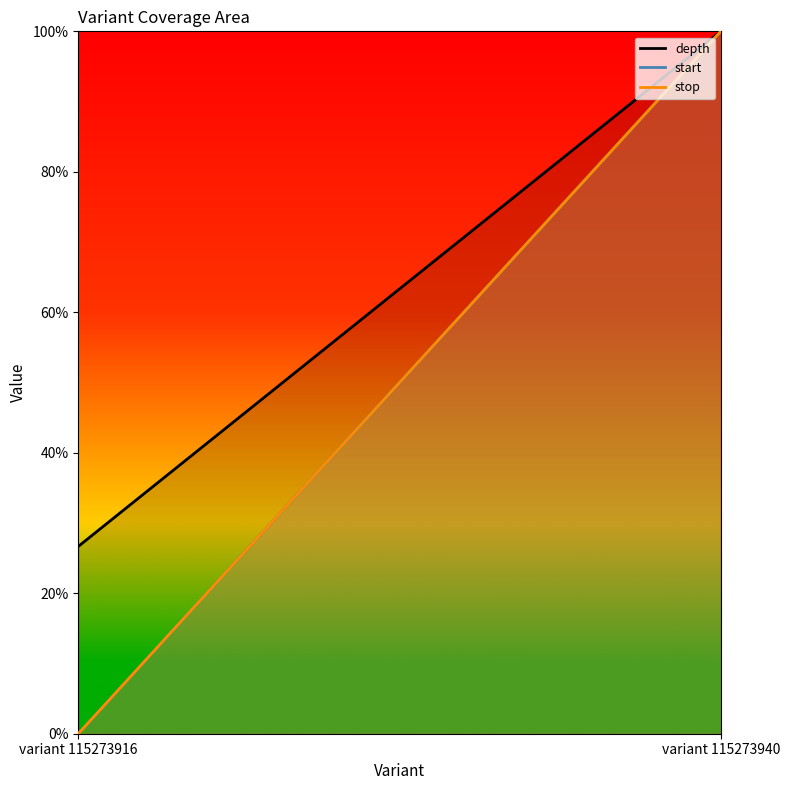

At which label does stop line reach its peak?

variant 115273940